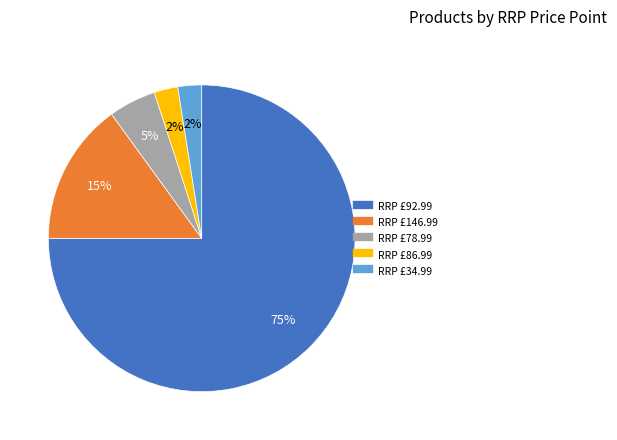

To the nearest percent, what is the average slice percentage?

20%